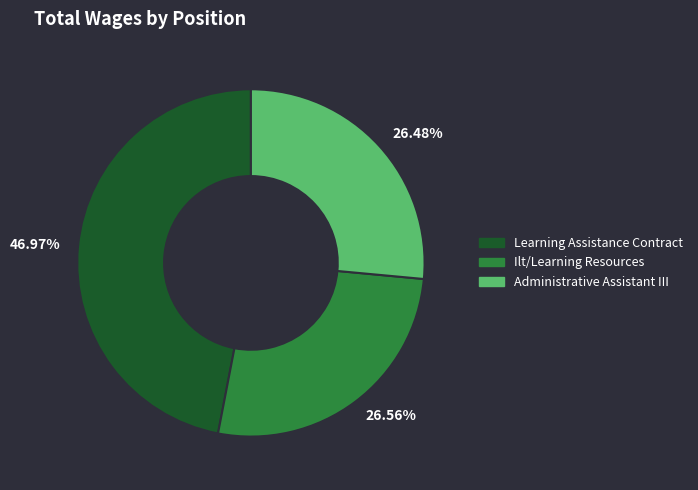

Do 46.97% and 26.56% together represent more than half of the pie?

Yes